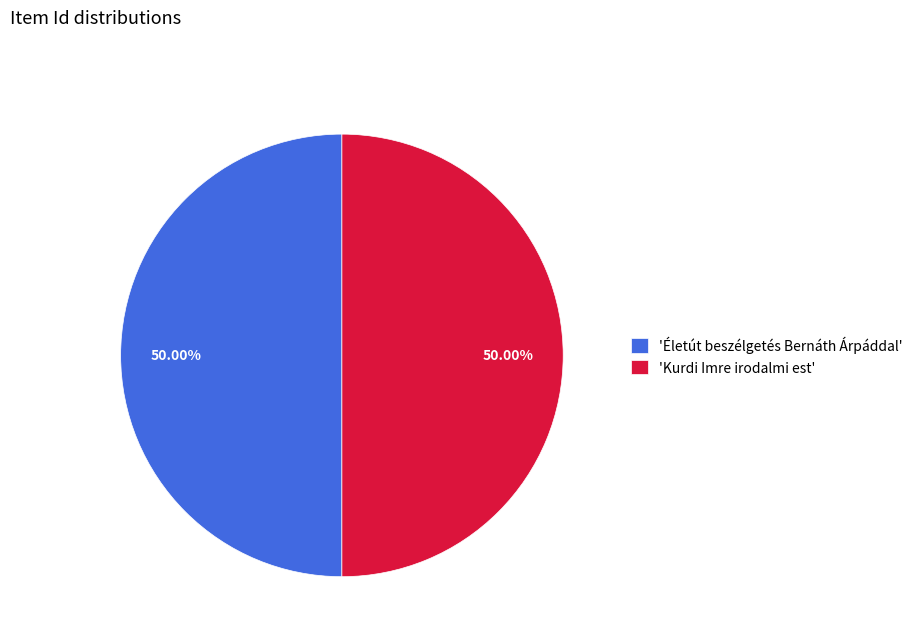

What is the ratio of the value at 'Életút beszélgetés Bernáth Árpáddal' to the value at 'Kurdi Imre irodalmi est'?

1.0